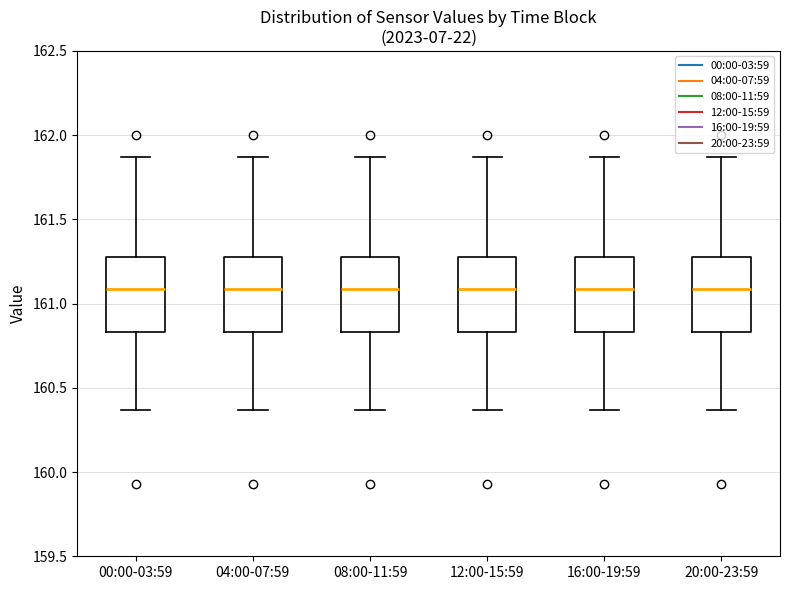

Reading left to right, read every box against the y-axis: the position of its median line, the range the box covers, and the ends of its whiskers. The values are not printed on the chart, so give them approximately, as read against the axis.

00:00-03:59: median 161.10, box 160.85 to 161.30, whiskers 160.35 to 161.85
04:00-07:59: median 161.10, box 160.85 to 161.30, whiskers 160.35 to 161.85
08:00-11:59: median 161.10, box 160.85 to 161.30, whiskers 160.35 to 161.85
12:00-15:59: median 161.10, box 160.85 to 161.30, whiskers 160.35 to 161.85
16:00-19:59: median 161.10, box 160.85 to 161.30, whiskers 160.35 to 161.85
20:00-23:59: median 161.10, box 160.85 to 161.30, whiskers 160.35 to 161.85